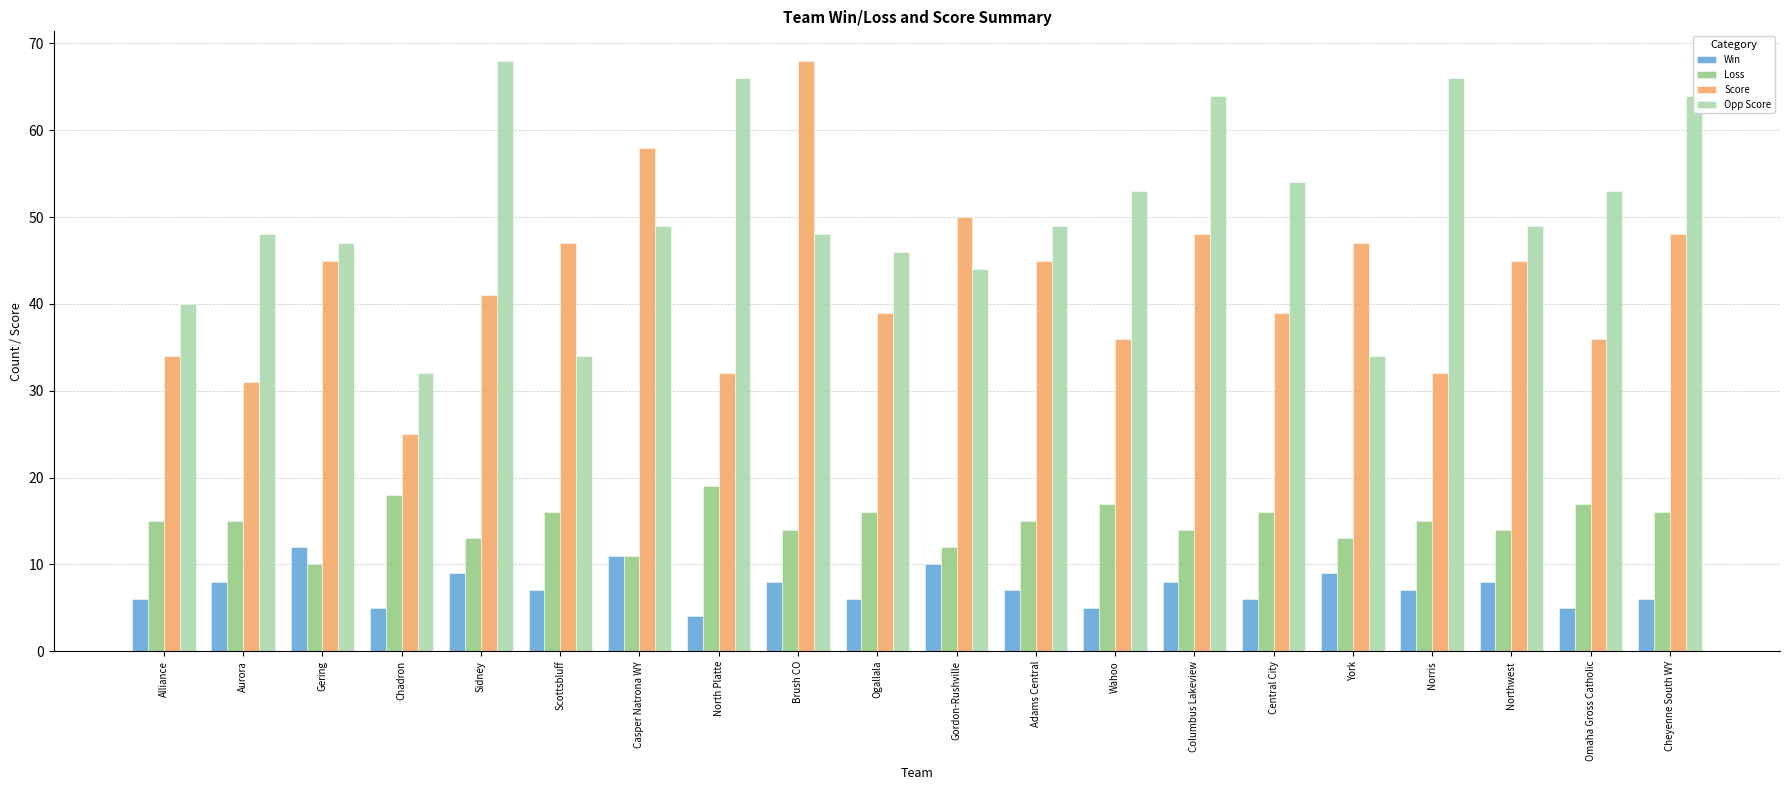

How many distinct data groups are displayed?

4